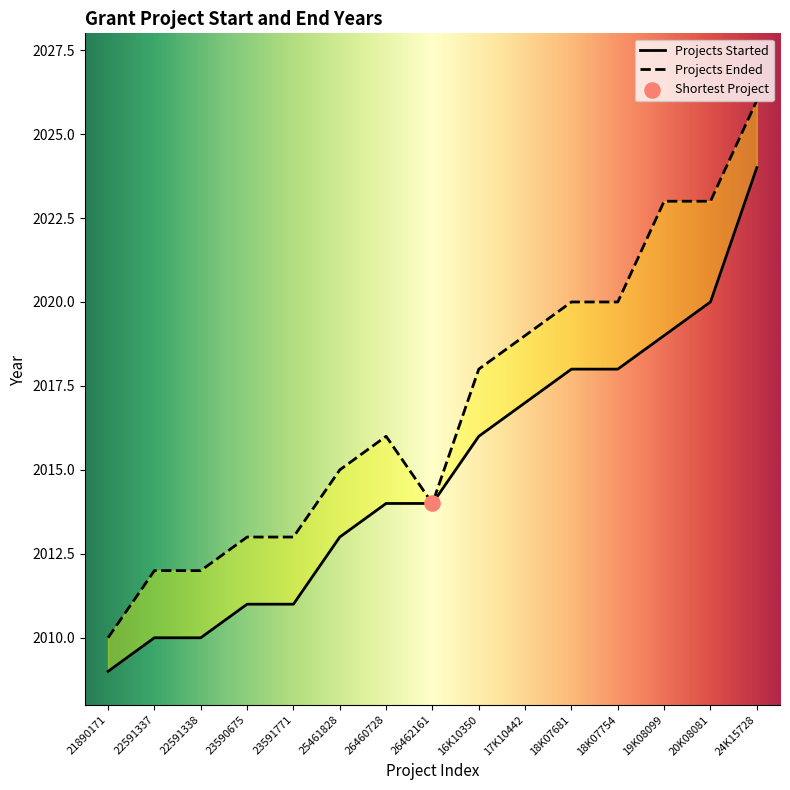

Which series has the widest spread of Y values?

Projects Ended